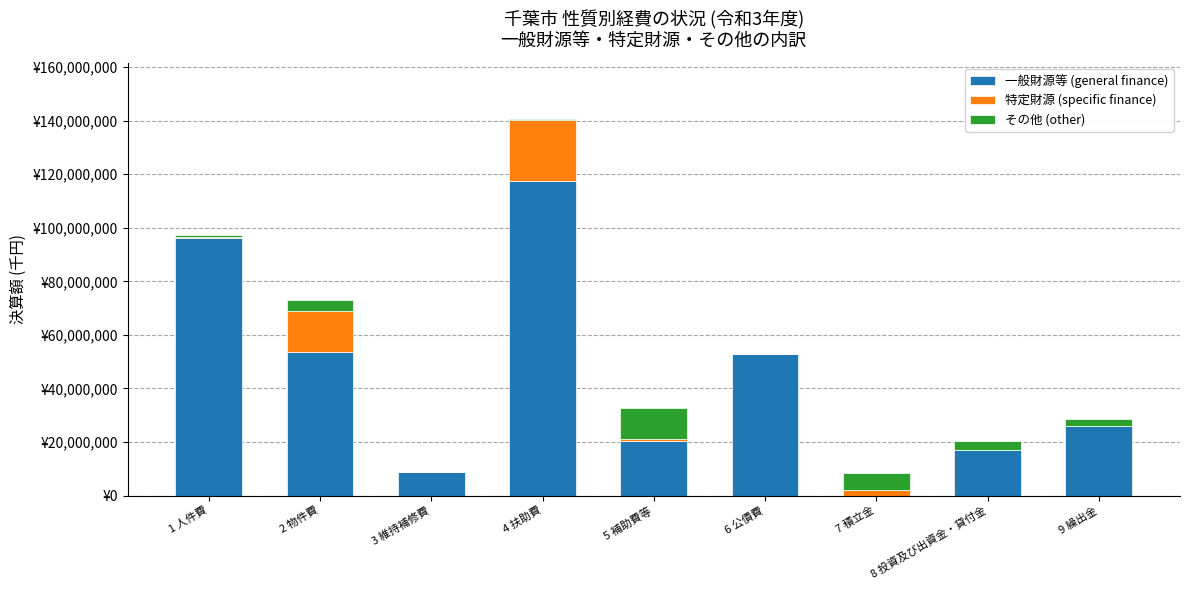

True or false: 一般財源等 (general finance) has a value of 17155842 at 8 投資及び出資金・貸付金.

True